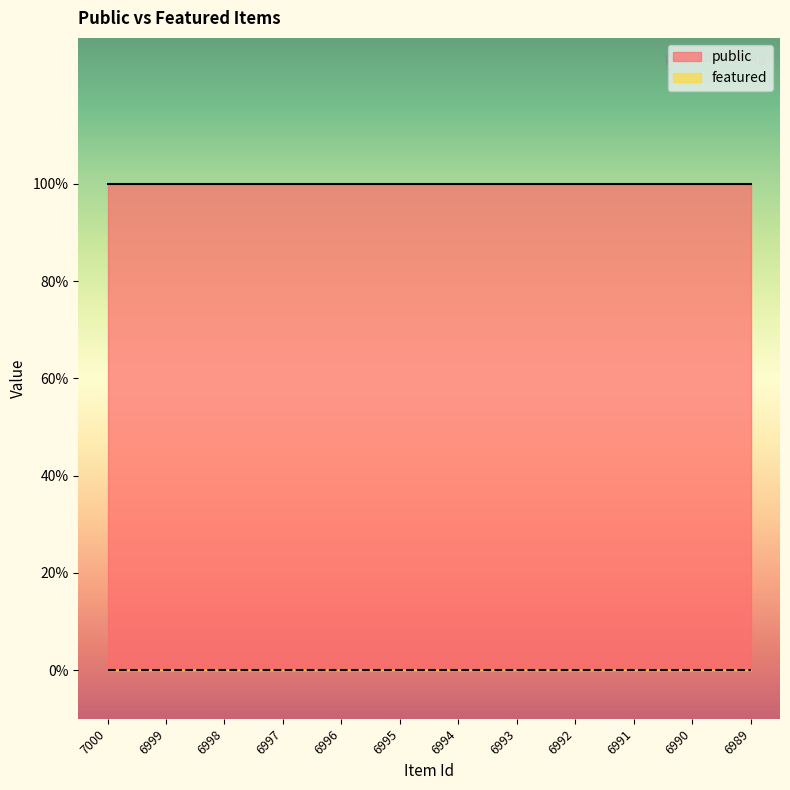

Does the chart display data point markers on the line(s)?

No